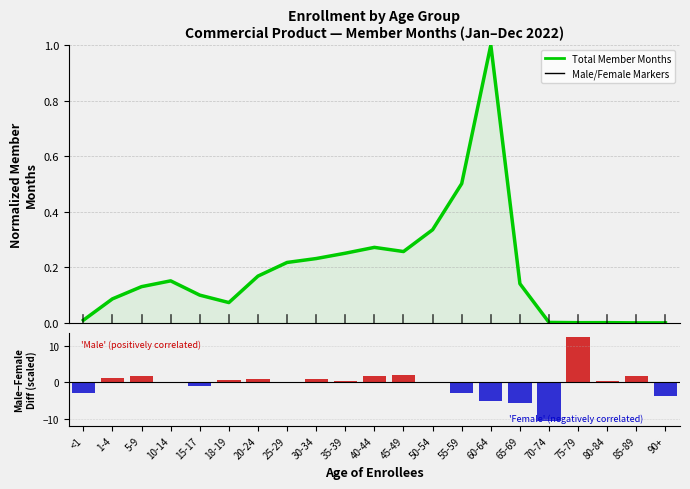

Is it true that the value at 75-79 is 0.0?

True